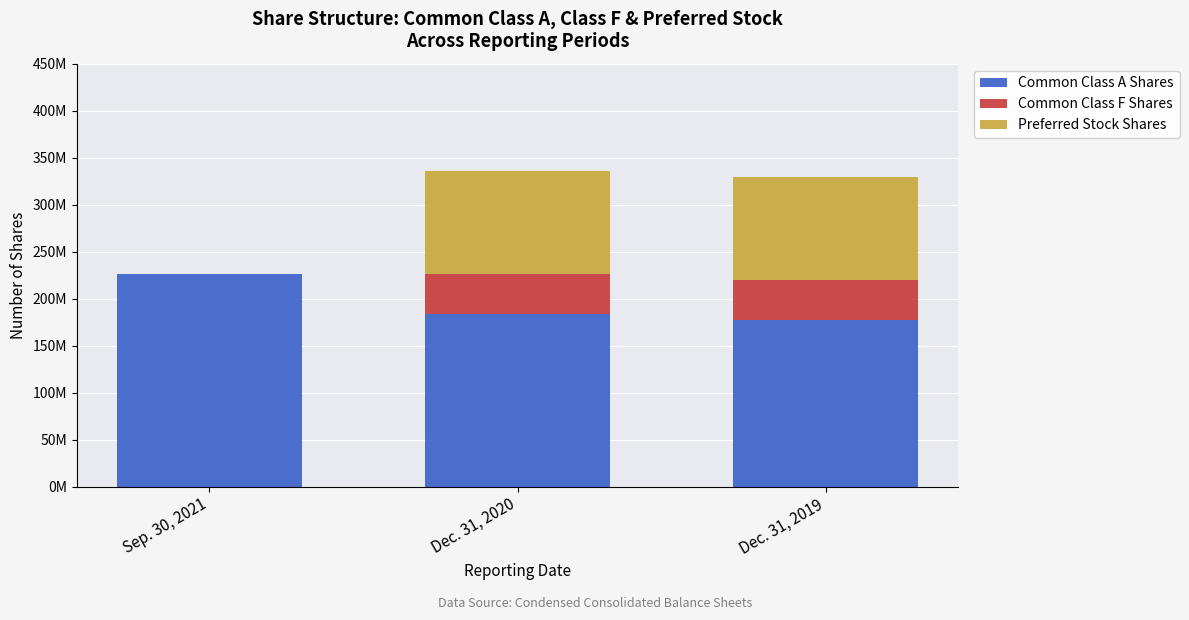

Is it true that Common Class F Shares equals 64090014 at Dec. 31, 2019?

False